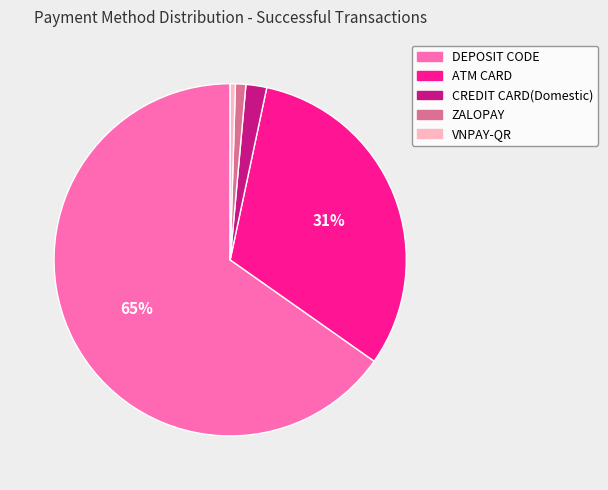

How many slices are in this pie chart?

5